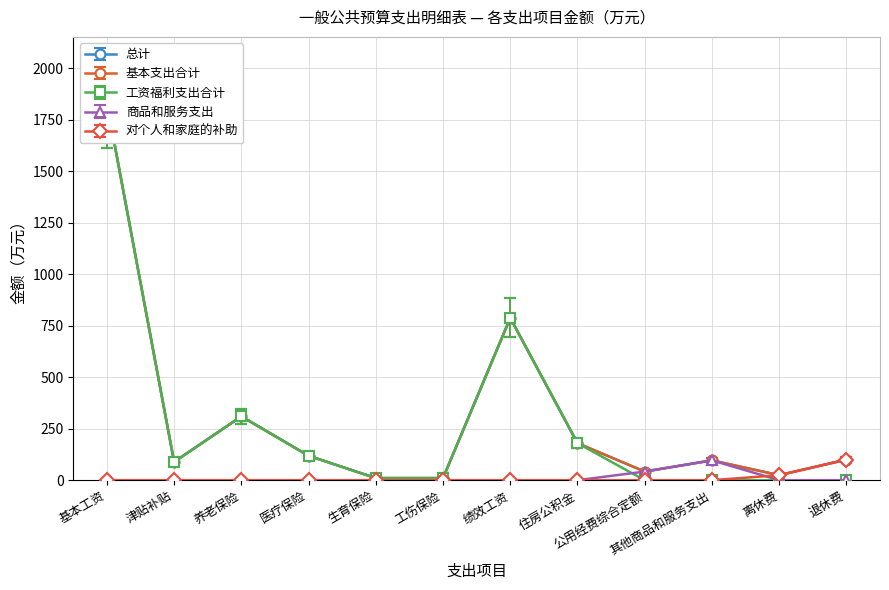

In 工资福利支出合计, how many points are lower than both neighbors (excluding endpoints)?

1